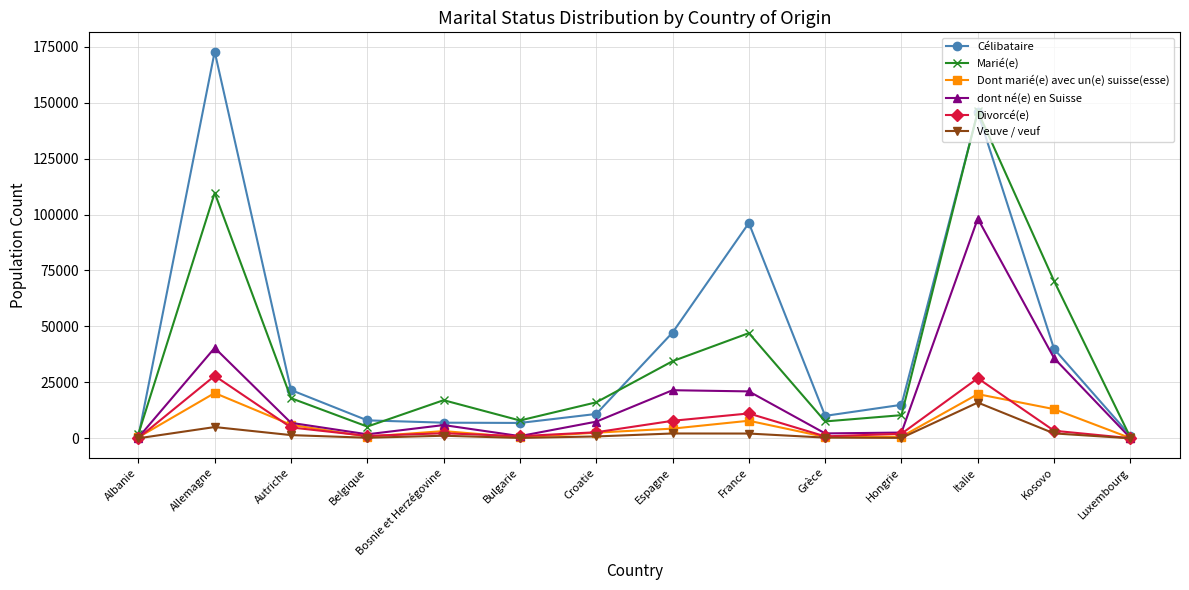

What are all the series names shown in the legend?

Célibataire, Marié(e), Dont marié(e) avec un(e) suisse(esse), dont né(e) en Suisse, Divorcé(e), Veuve / veuf